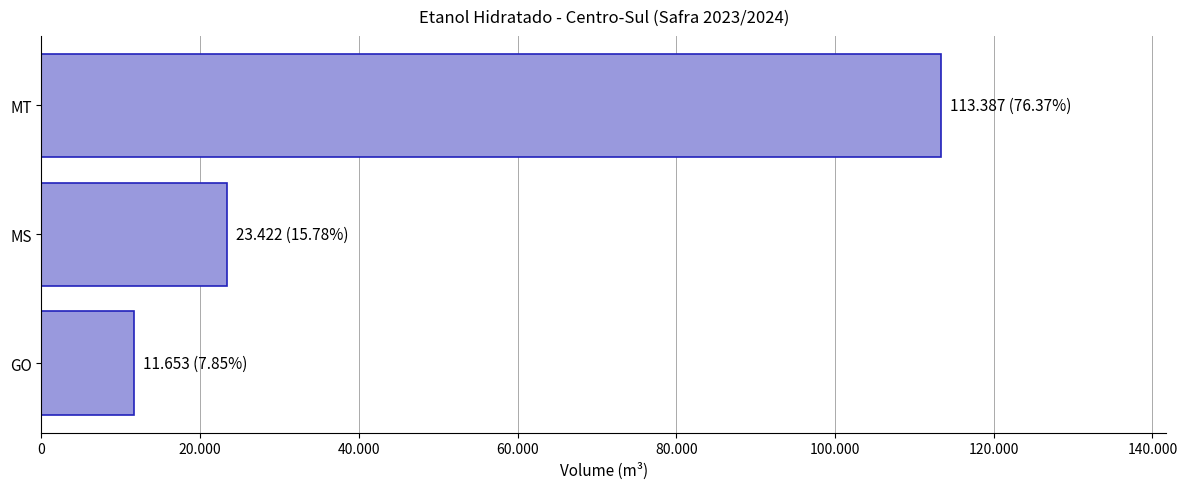

List the labels in order of value, largest first.

MT, MS, GO